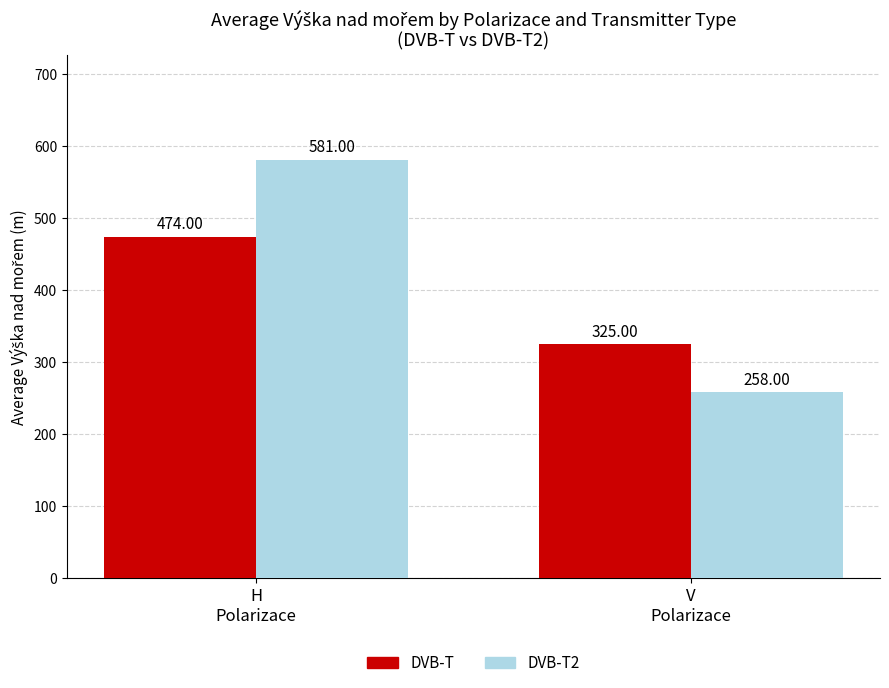

Between H
Polarizace and V
Polarizace, which series saw the biggest shift?

DVB-T2